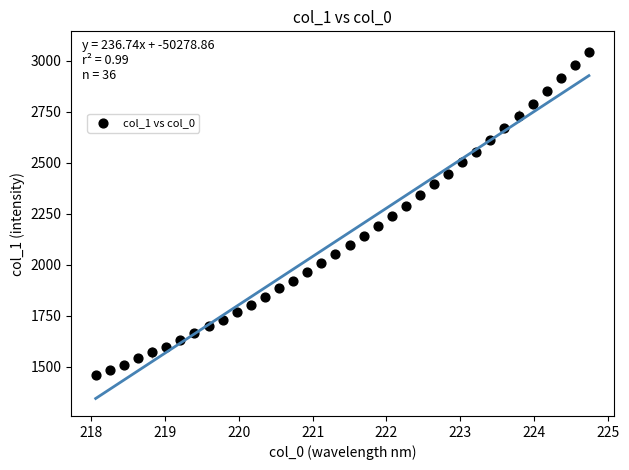

What is the range of Y values (max minus min)?

1584.0